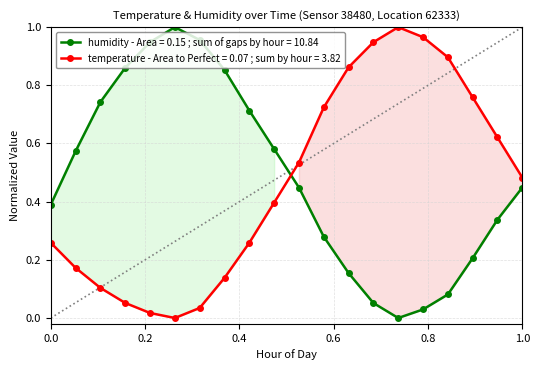

How many times do humidity and temperature cross each other?

1